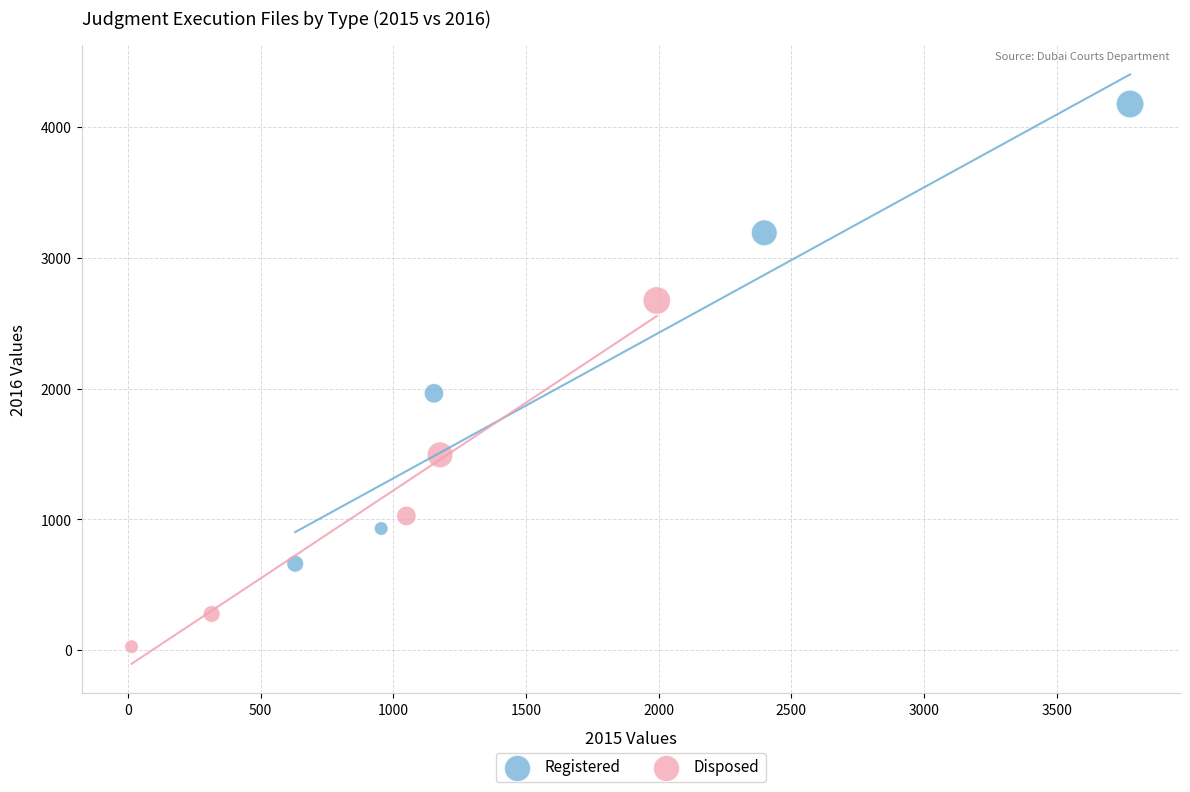

Which series reaches the maximum Y coordinate?

Registered